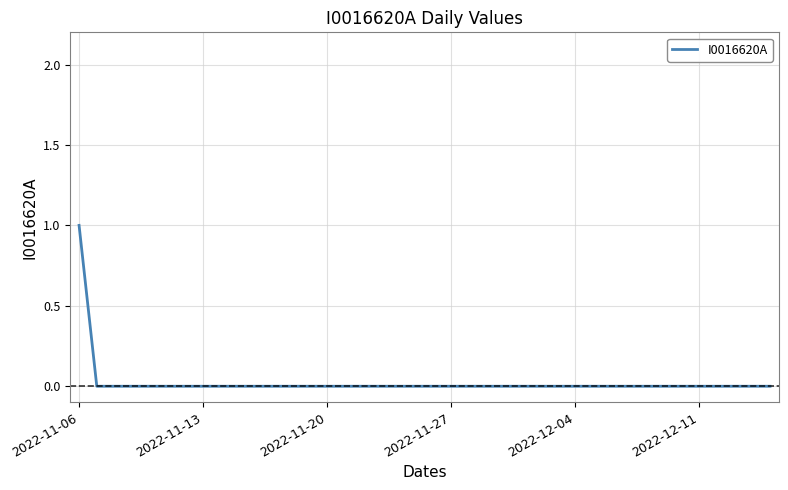

At which category does the chart reach its peak across all series?

2022-11-06